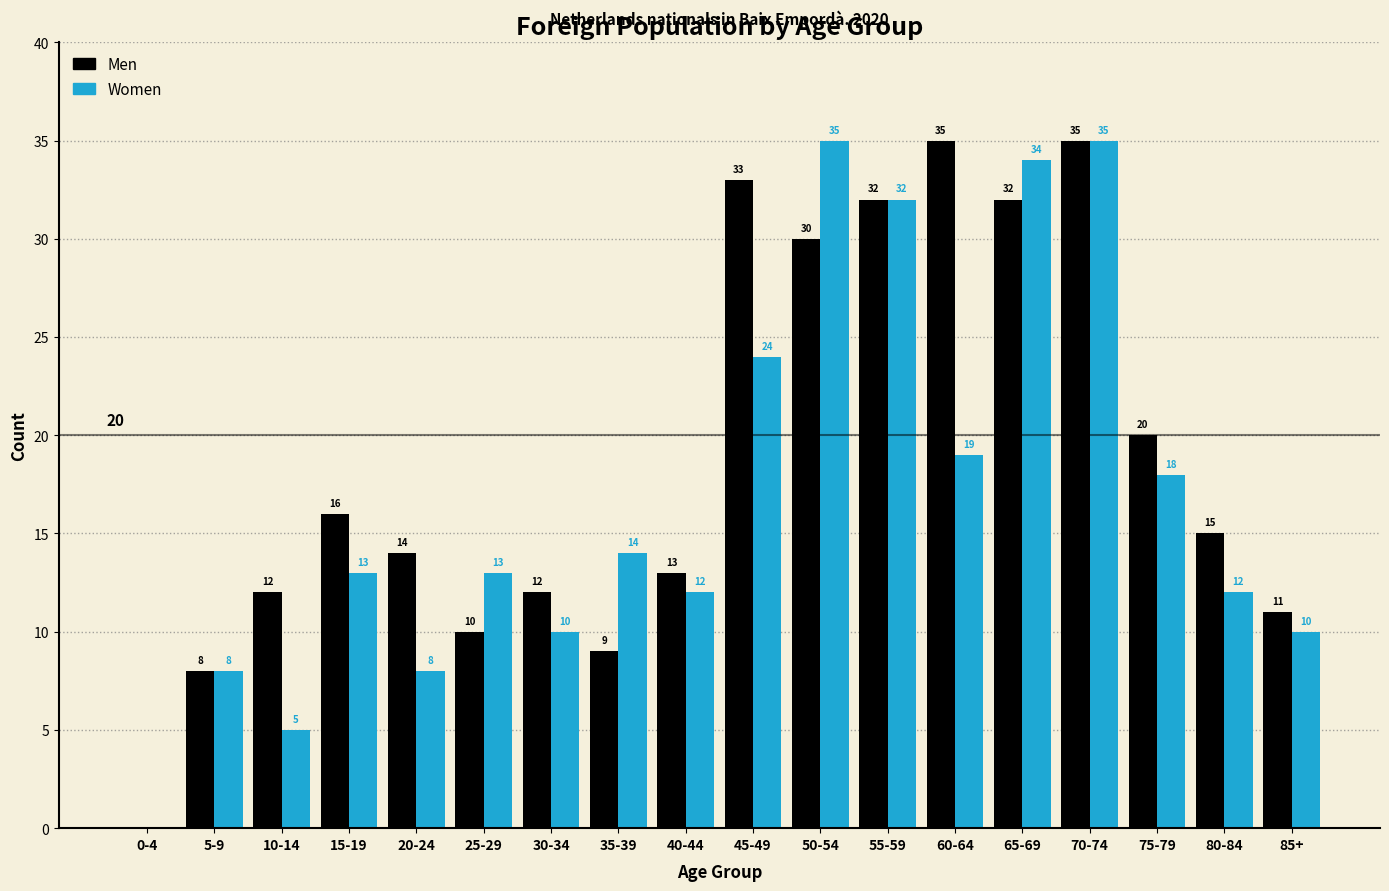

Reading left to right, what are all the values shown in this chart?

Men: 0-4=0	5-9=8	10-14=12	15-19=16	20-24=14	25-29=10	30-34=12	35-39=9	40-44=13	45-49=33	50-54=30	55-59=32	60-64=35	65-69=32	70-74=35	75-79=20	80-84=15	85+=11
Women: 0-4=0	5-9=8	10-14=5	15-19=13	20-24=8	25-29=13	30-34=10	35-39=14	40-44=12	45-49=24	50-54=35	55-59=32	60-64=19	65-69=34	70-74=35	75-79=18	80-84=12	85+=10